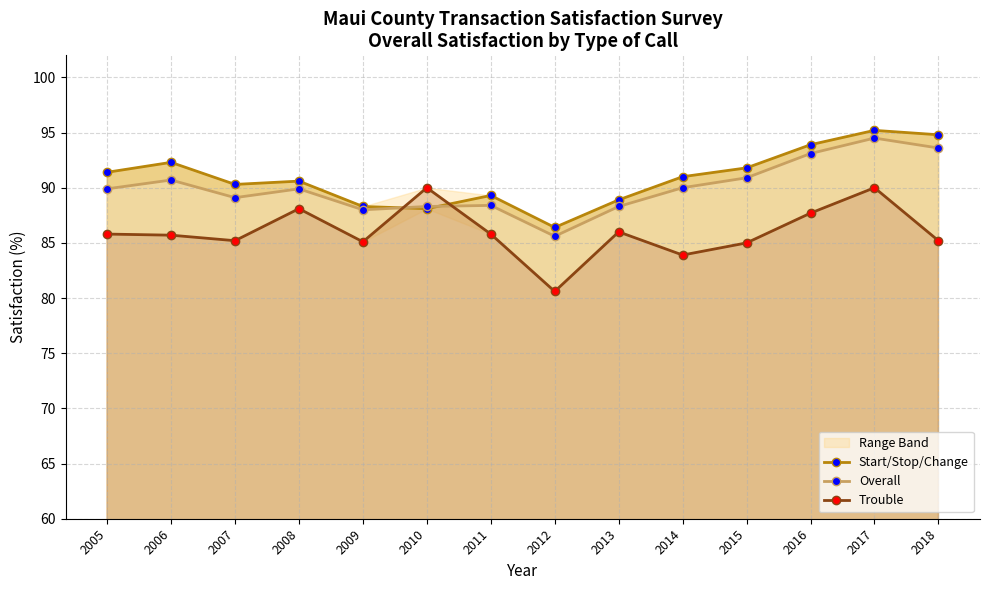

True or false: Start/Stop/Change and Trouble intersect in this chart.

True